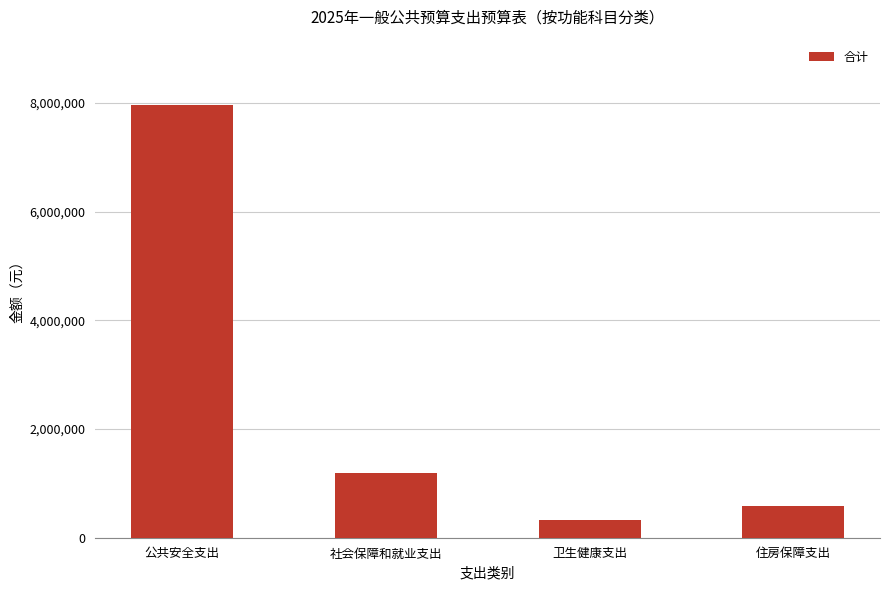

The chart shows a value of 3312061.5 at 公共安全支出. True or false?

False